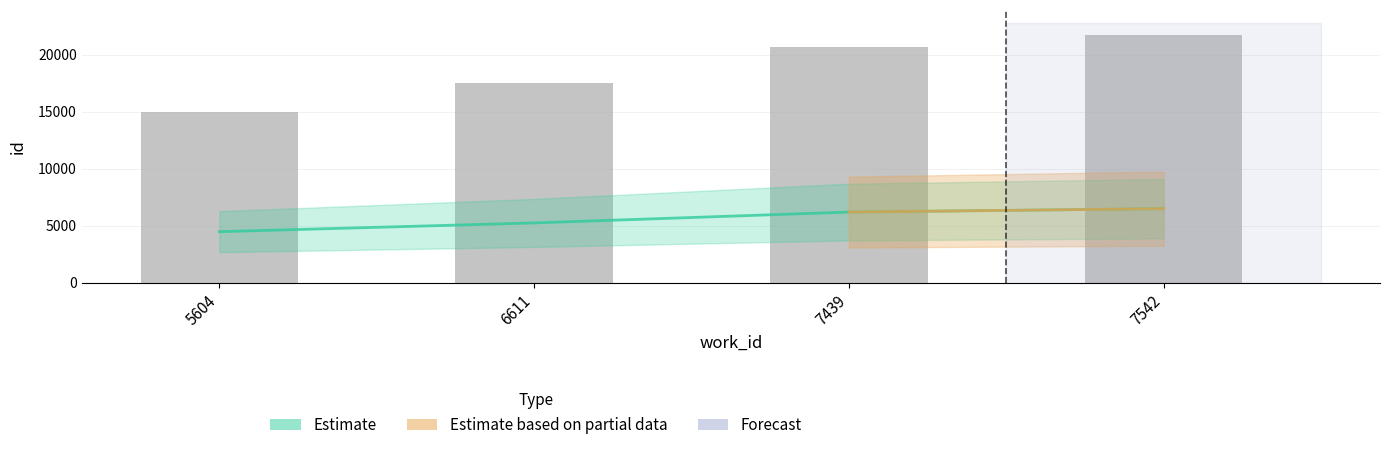

At which label is the value closest to 18339?

6611